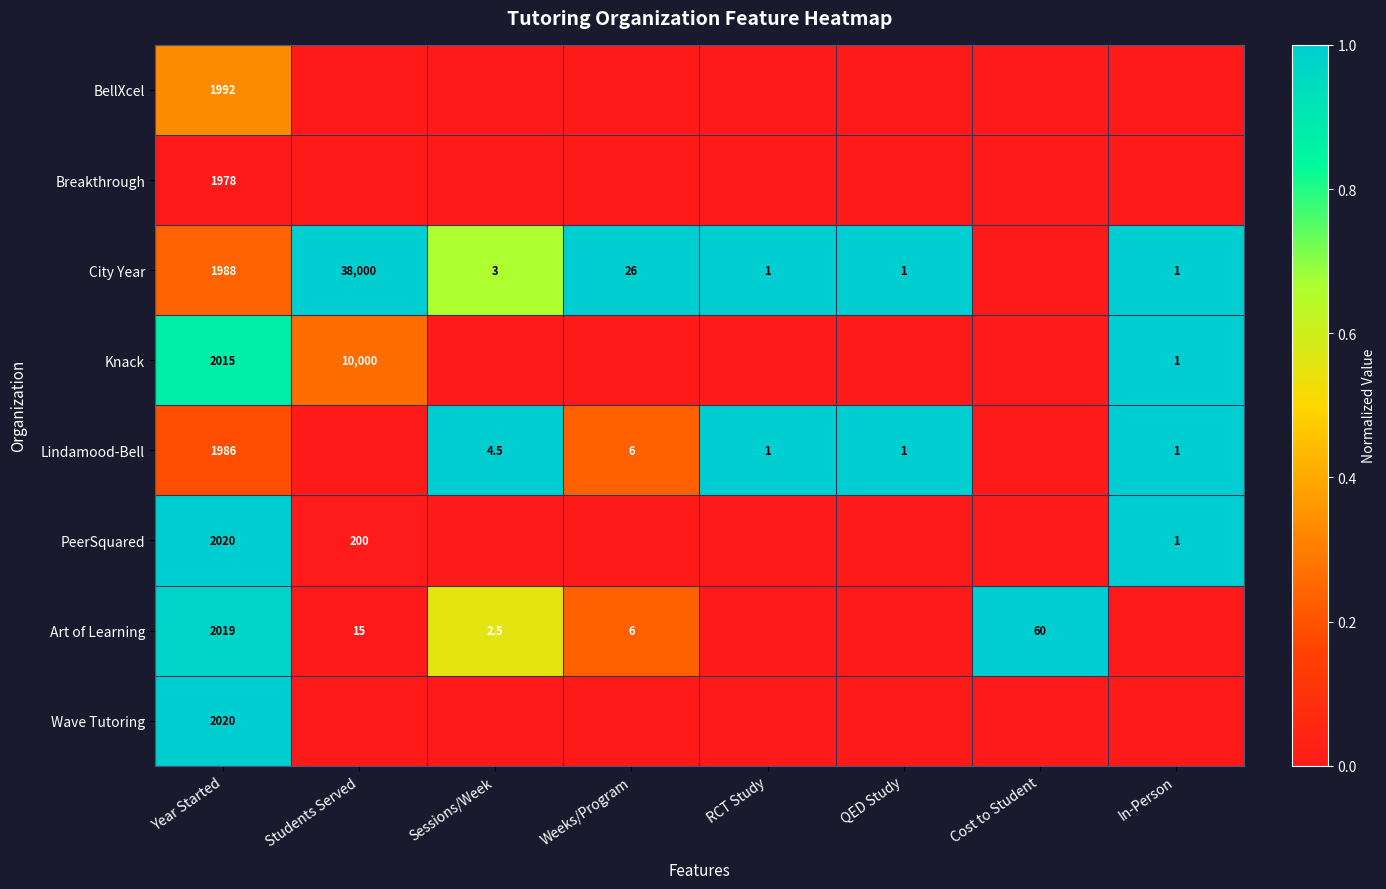

How many distinct data groups are displayed?

8